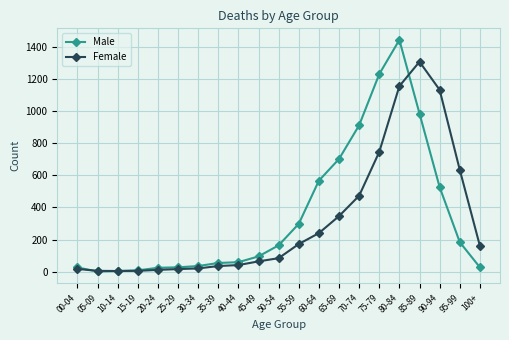

True or false: Male has more than 0 interior local peaks.

True